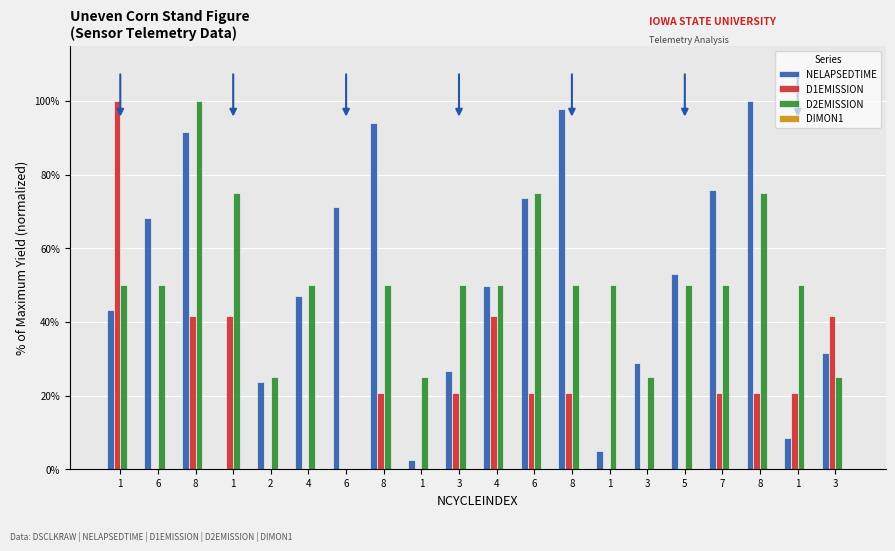

At how many categories does at least one series exceed 20?

20